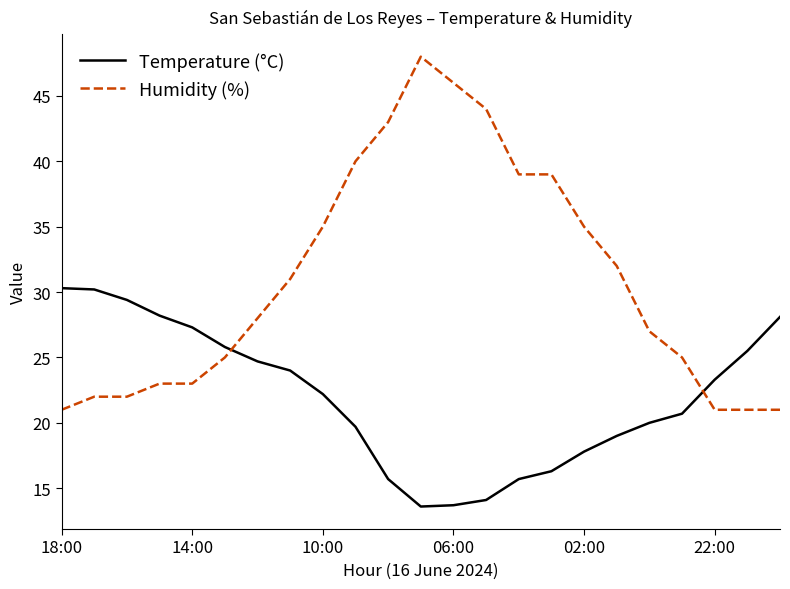

Rank the series by their maximum value, from highest to lowest.

Humidity (%), Temperature (°C)